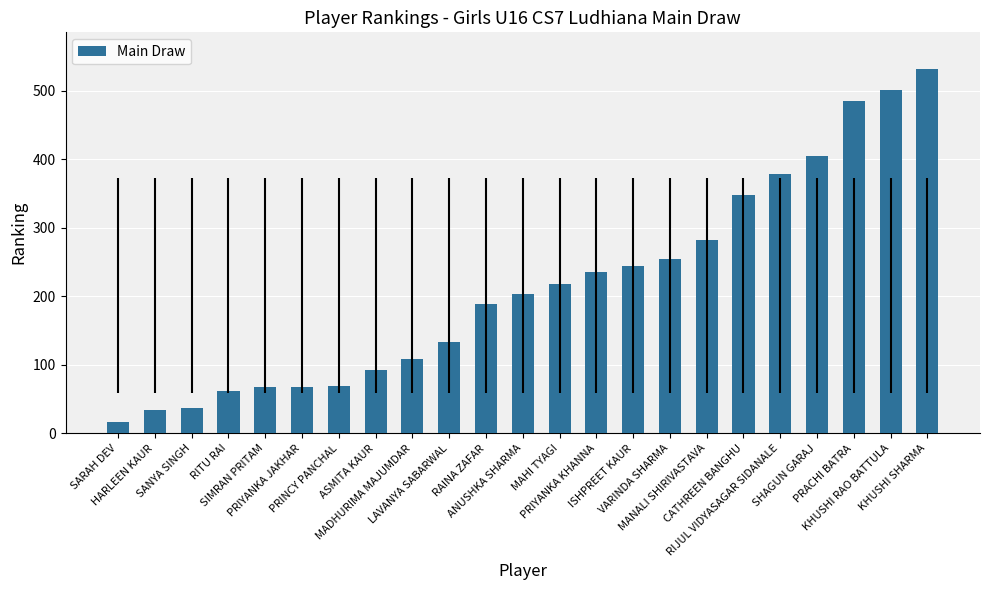

What is the label of the 3rd bar from the left?

SANYA SINGH